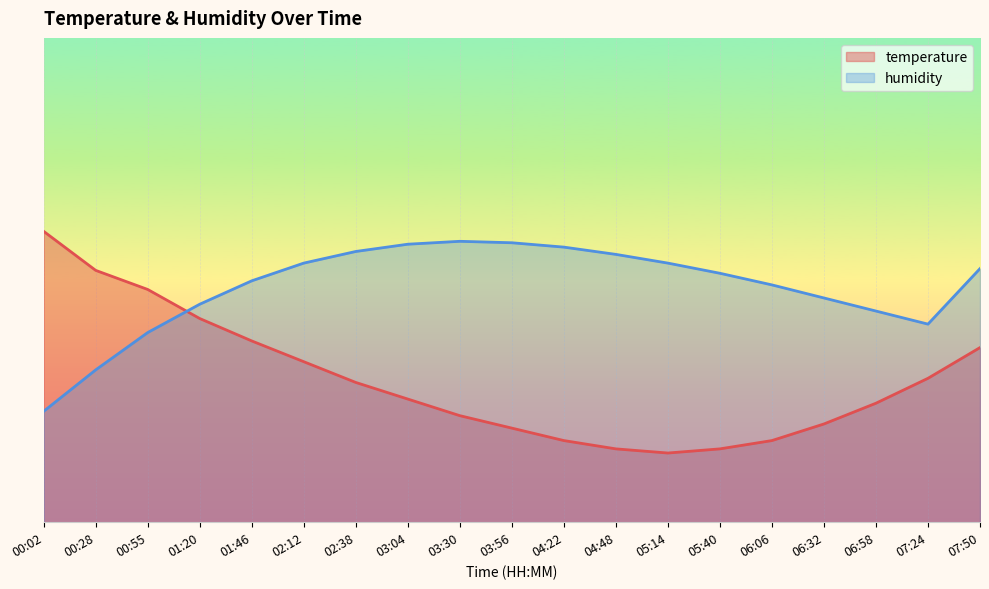

Which series ends up on top after the final intersection of humidity and temperature?

humidity